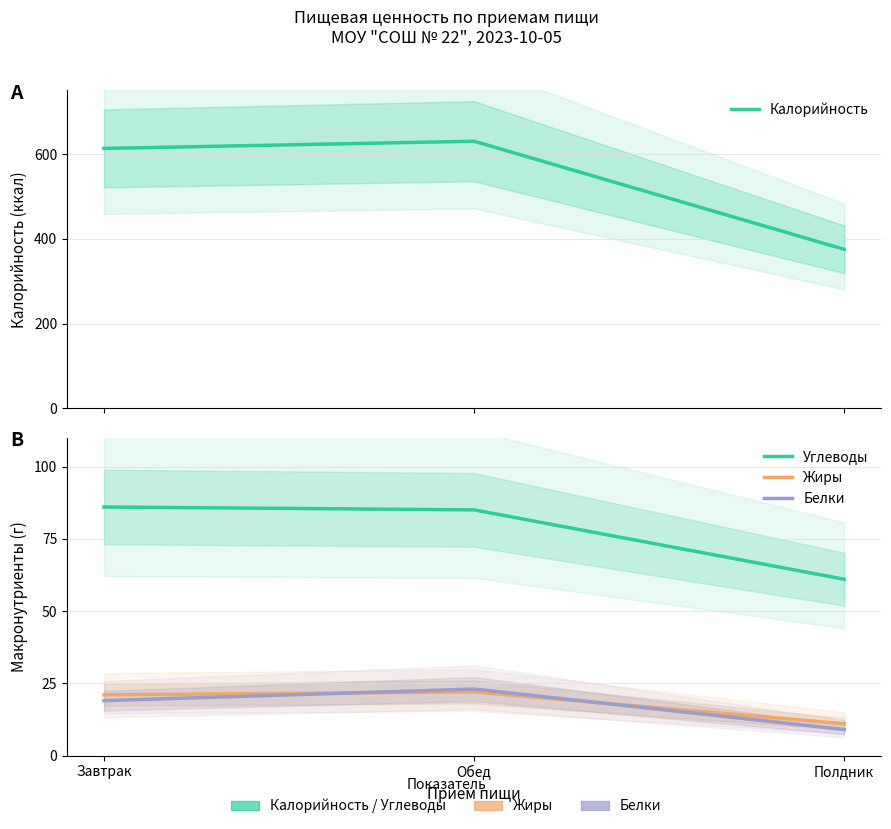

Reading right to left, list all the values displayed in this chart.

Калорийность: 375	630	613
Углеводы: 61	85	86
Жиры: 11	22	21
Белки: 9	23	19